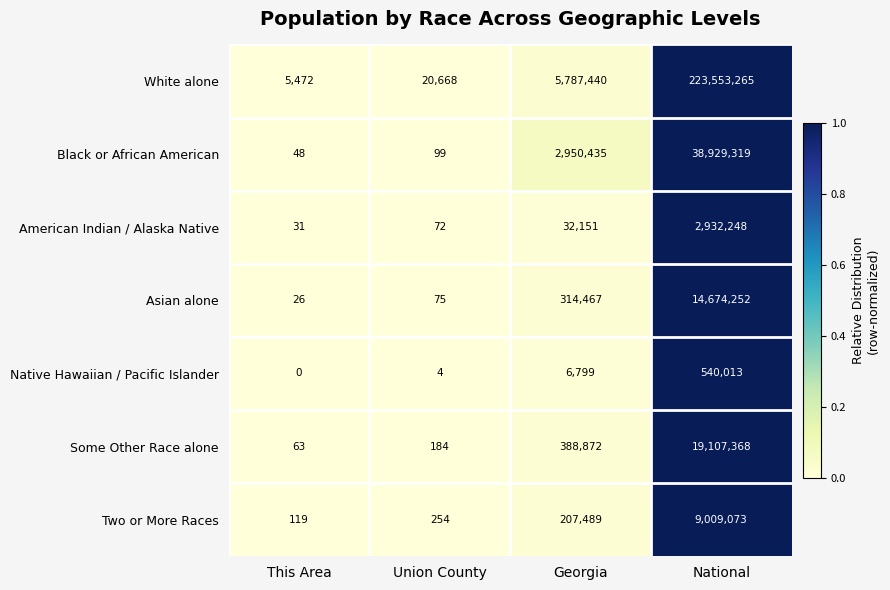

Reading right to left, transcribe all the data shown in this chart.

White alone: National=223553265	Georgia=5787440	Union County=20668	This Area=5472
Black or African American: National=38929319	Georgia=2950435	Union County=99	This Area=48
American Indian / Alaska Native: National=2932248	Georgia=32151	Union County=72	This Area=31
Asian alone: National=14674252	Georgia=314467	Union County=75	This Area=26
Native Hawaiian / Pacific Islander: National=540013	Georgia=6799	Union County=4	This Area=0
Some Other Race alone: National=19107368	Georgia=388872	Union County=184	This Area=63
Two or More Races: National=9009073	Georgia=207489	Union County=254	This Area=119